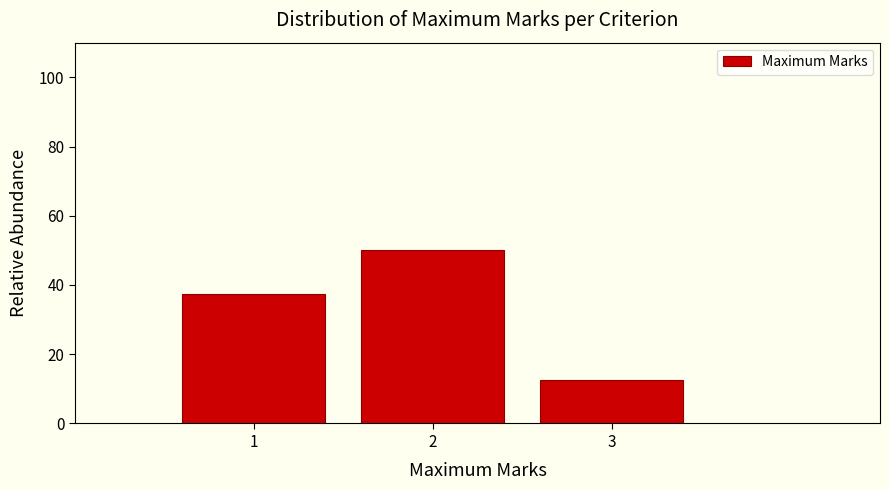

Reading left to right, list every bar in this chart as the range it spans on the x-axis followed by its height. The values are not printed on the chart, so give them approximately, as read against the axis.

0.5 to 1.5: 38
1.5 to 2.5: 50
2.5 to 3.5: 12